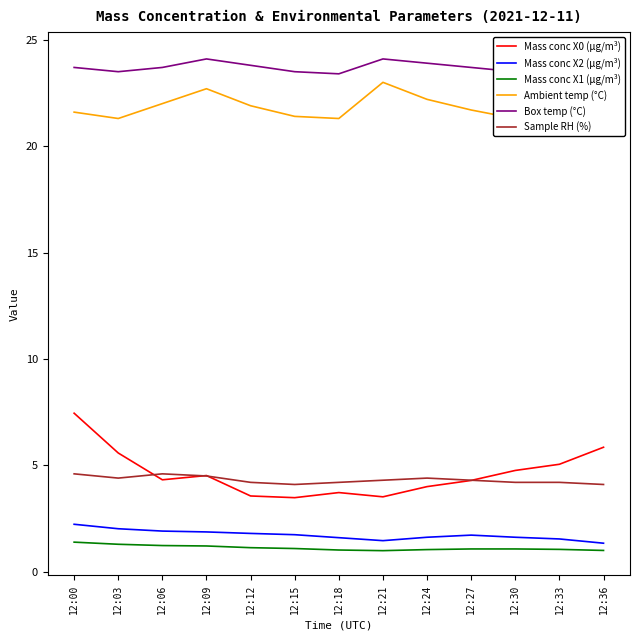

How many lines are shown in the chart?

6